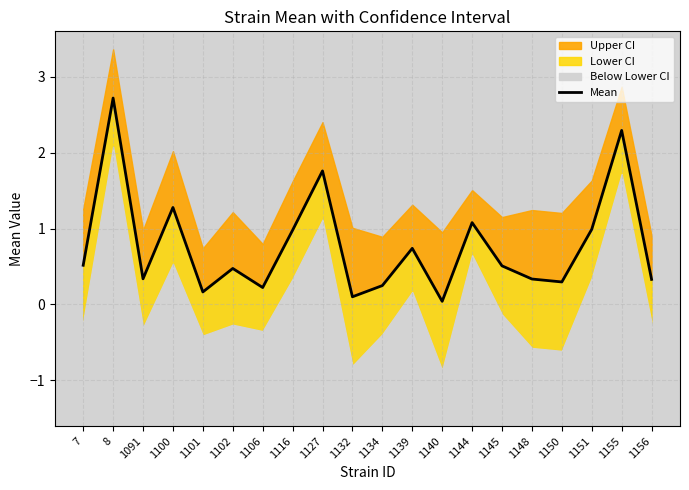

The value at 1116 is 1.0. True or false?

True